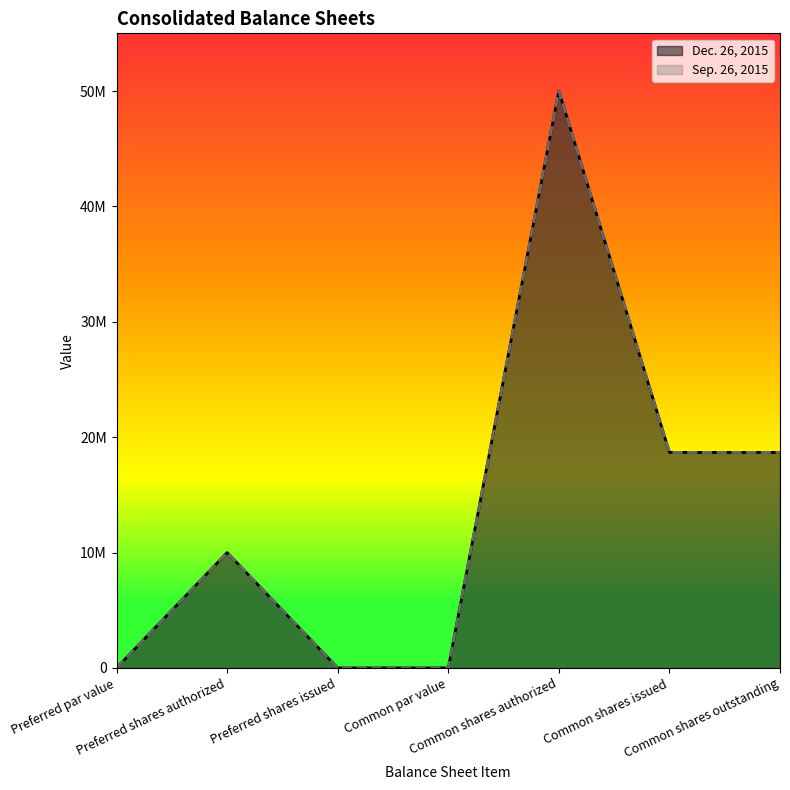

In Dec. 26, 2015, how many points are higher than both neighbors (excluding endpoints)?

2